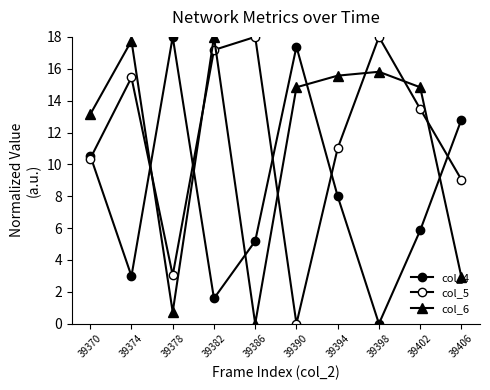

How many data points in col_5 are above 13?

5